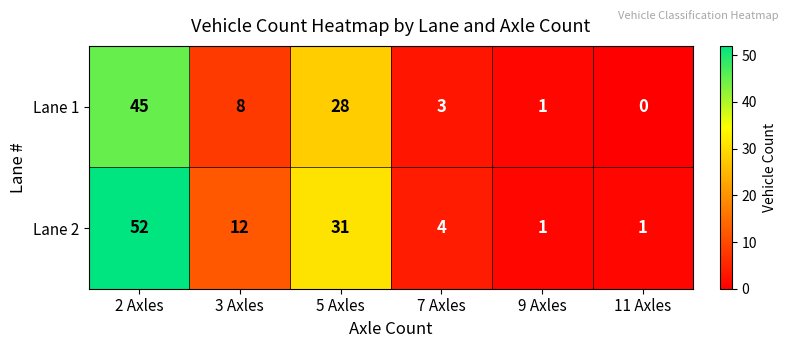

What is the maximum value shown in the chart?

52